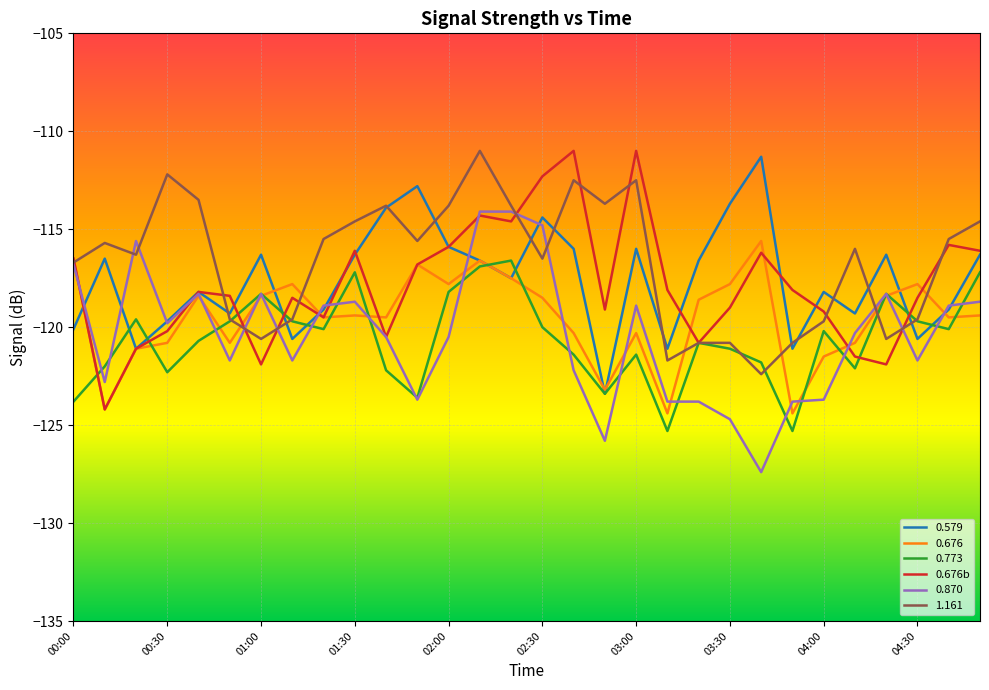

What is the lowest value of the 1.161 series?

-122.4